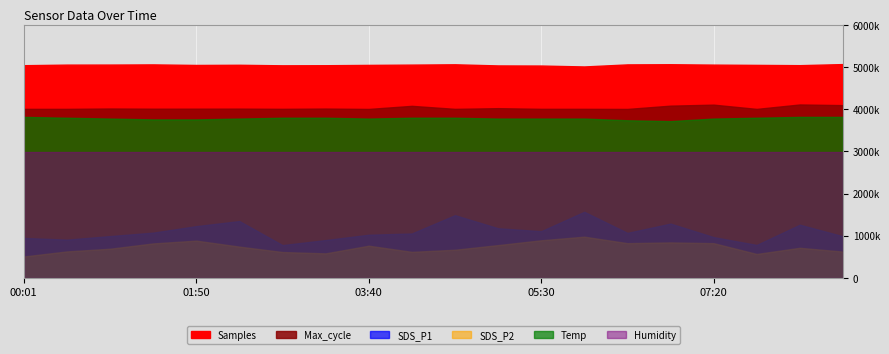

Reading left to right, transcribe all the data shown in this chart.

Samples: 00:01=5045373.0	00:28=5059004.0	00:55=5060111.0	01:23=5064261.0	01:50=5050985.0	02:18=5055343.0	02:45=5042509.0	03:13=5044841.0	03:40=5052521.0	04:08=5059189.0	04:35=5066618.0	05:03=5039731.0	05:30=5037020.0	05:58=5015434.0	06:25=5064254.0	06:53=5068219.0	07:20=5058990.0	07:48=5052662.0	08:15=5046097.0	08:43=5071829.0
Max_cycle: 00:01=20051.0	00:28=20052.0	00:55=20095.0	01:23=20071.0	01:50=20074.0	02:18=20080.0	02:45=20056.0	03:13=20087.0	03:40=20043.0	04:08=20409.0	04:35=20053.0	05:03=20135.0	05:30=20056.0	05:58=20056.0	06:25=20043.0	06:53=20432.0	07:20=20551.0	07:48=20048.0	08:15=20573.0	08:43=20493.0
SDS_P1: 00:01=4.8	00:28=4.5	00:55=5.0	01:23=5.4	01:50=6.2	02:18=6.8	02:45=3.9	03:13=4.5	03:40=5.1	04:08=5.3	04:35=7.5	05:03=5.9	05:30=5.5	05:58=7.8	06:25=5.3	06:53=6.5	07:20=4.8	07:48=3.9	08:15=6.3	08:43=5.0
SDS_P2: 00:01=2.5	00:28=3.1	00:55=3.5	01:23=4.1	01:50=4.4	02:18=3.7	02:45=3.1	03:13=2.9	03:40=3.8	04:08=3.1	04:35=3.4	05:03=3.9	05:30=4.5	05:58=4.9	06:25=4.1	06:53=4.2	07:20=4.1	07:48=2.9	08:15=3.6	08:43=3.1
Temp: 00:01=19.1	00:28=19.0	00:55=18.9	01:23=18.8	01:50=18.8	02:18=18.9	02:45=19.0	03:13=19.0	03:40=18.9	04:08=19.0	04:35=19.0	05:03=18.9	05:30=18.9	05:58=18.9	06:25=18.7	06:53=18.6	07:20=18.9	07:48=19.0	08:15=19.1	08:43=19.1
Humidity: 00:01=99.9	00:28=99.9	00:55=99.9	01:23=99.9	01:50=99.9	02:18=99.9	02:45=99.9	03:13=99.9	03:40=99.9	04:08=99.9	04:35=99.9	05:03=99.9	05:30=99.9	05:58=99.9	06:25=99.9	06:53=99.9	07:20=99.9	07:48=99.9	08:15=99.9	08:43=99.9